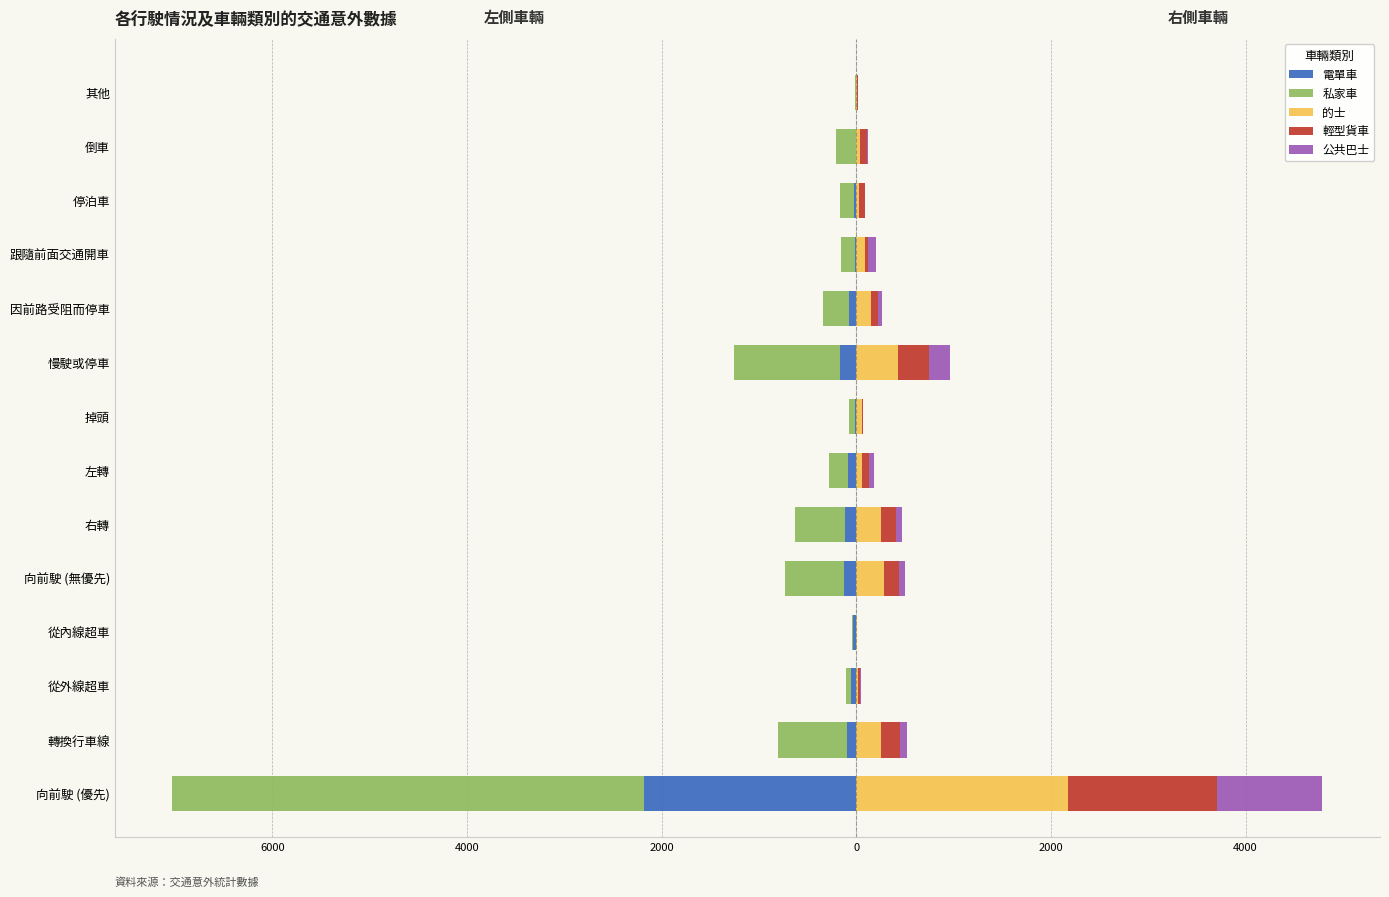

True or false: 電單車 has a value of -120 at 左轉.

False